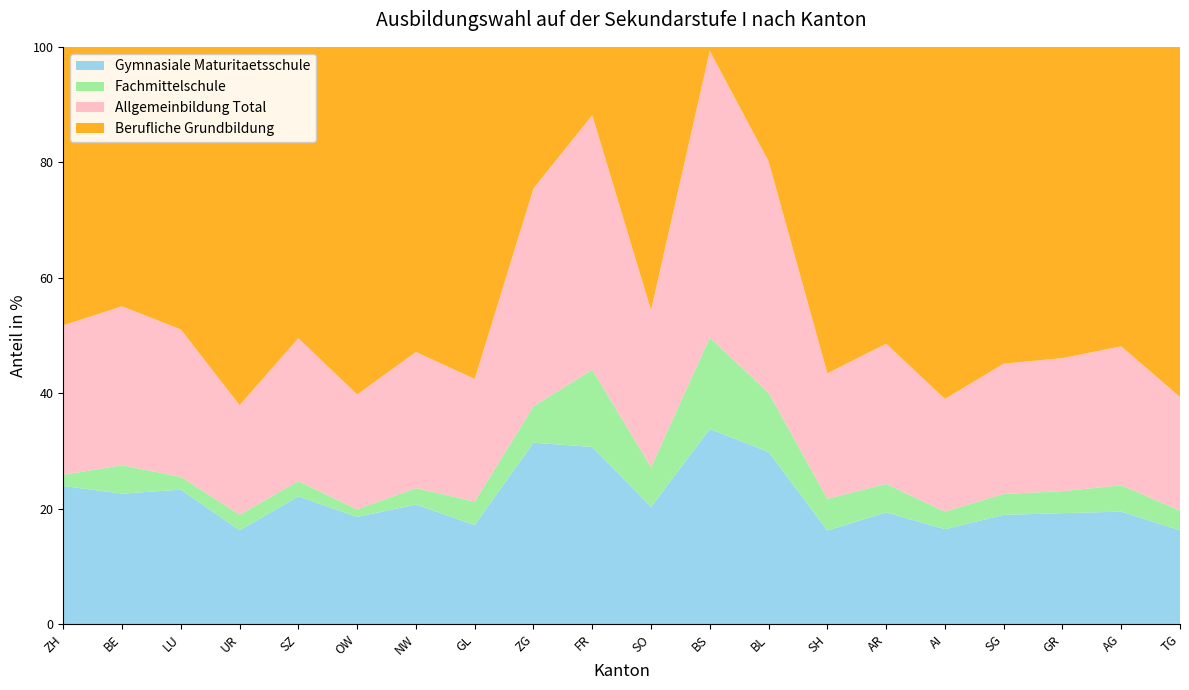

Reading left to right, what are all the values shown in this chart?

Gymnasiale Maturitaetsschule: 23.9	22.6	23.3	16.3	22.1	18.6	20.7	17.2	31.4	30.7	20.3	33.8	29.8	16.2	19.4	16.5	18.9	19.2	19.5	16.3
Fachmittelschule: 2.0	4.9	2.2	2.7	2.6	1.3	2.8	4.1	6.3	13.4	6.9	15.8	10.2	5.5	4.9	3.0	3.6	3.8	4.6	3.4
Allgemeinbildung Total: 25.9	27.5	25.5	19.0	24.8	19.9	23.6	21.2	37.7	44.1	27.2	49.6	40.1	21.7	24.3	19.5	22.6	23.0	24.1	19.7
Berufliche Grundbildung: 74.1	72.5	74.5	81.0	75.2	80.1	76.4	78.8	62.3	55.9	72.8	50.4	59.9	78.3	75.7	80.5	77.4	77.0	75.9	80.3